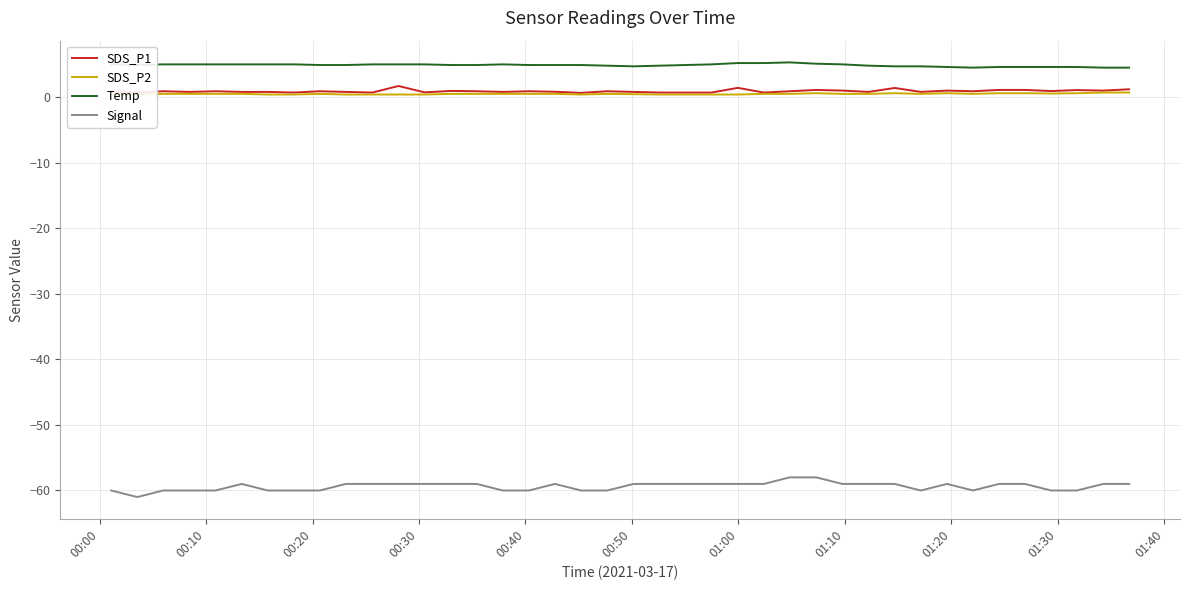

What is the highest value of the Signal series?

-58.0